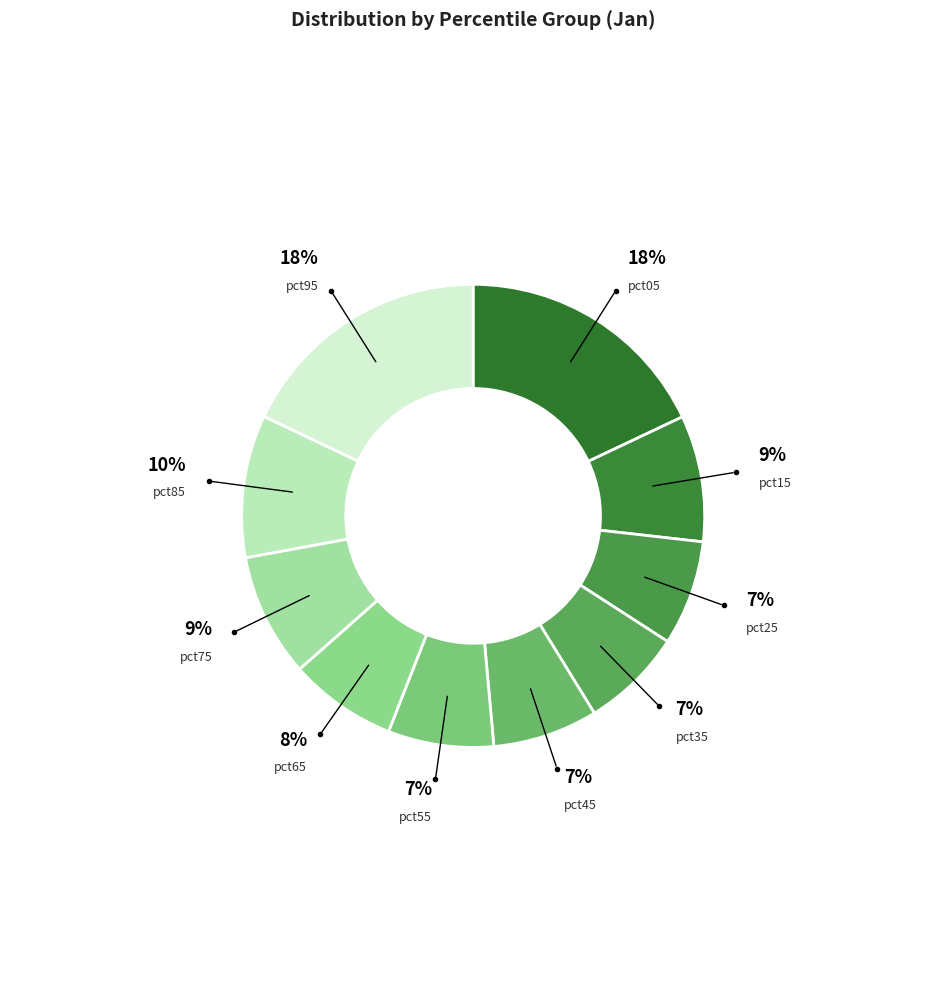

Count the number of slices in the pie.

10